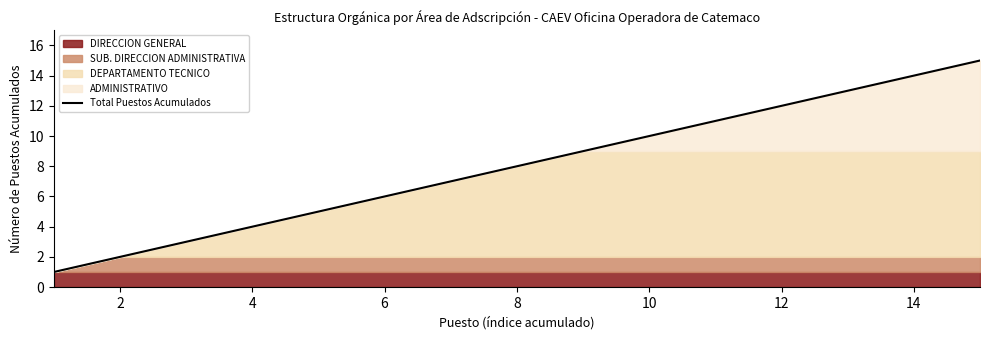

The Total Puestos Acumulados series shows 6 at 6. True or false?

True